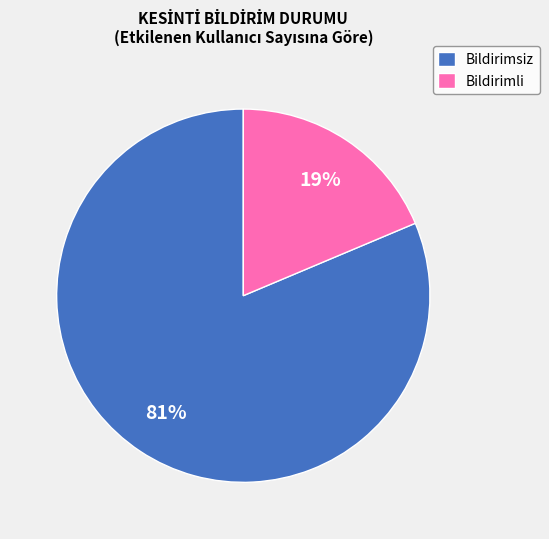

To the nearest percent, what is the combined percentage of Bildirimsiz and Bildirimli?

100%